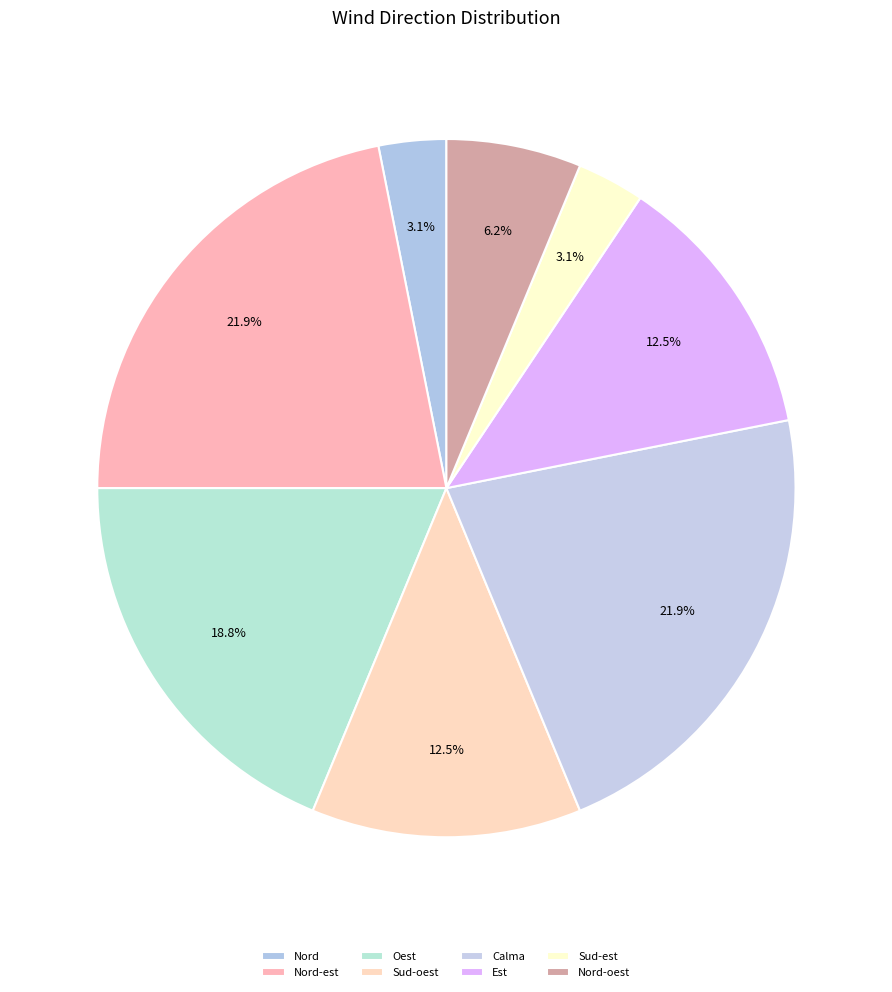

To the nearest percent, what percentage of the pie is Calma?

22%